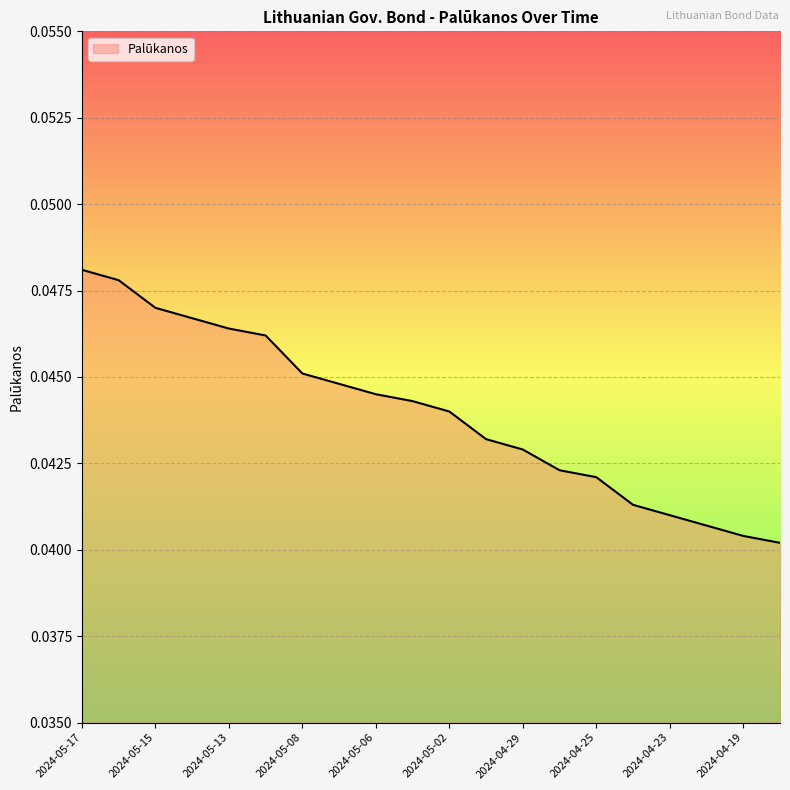

True or false: the data has more than 0 interior local peaks.

False